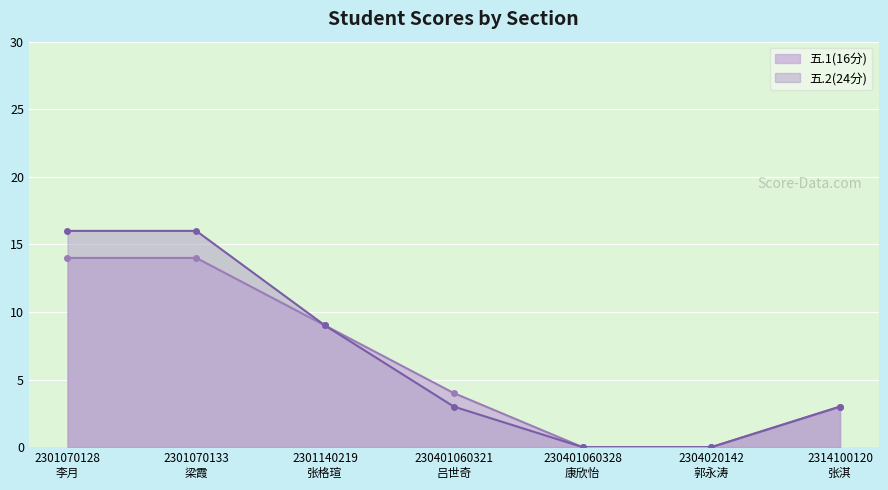

True or false: 五.2(24分) and 五.1(16分) intersect in this chart.

False